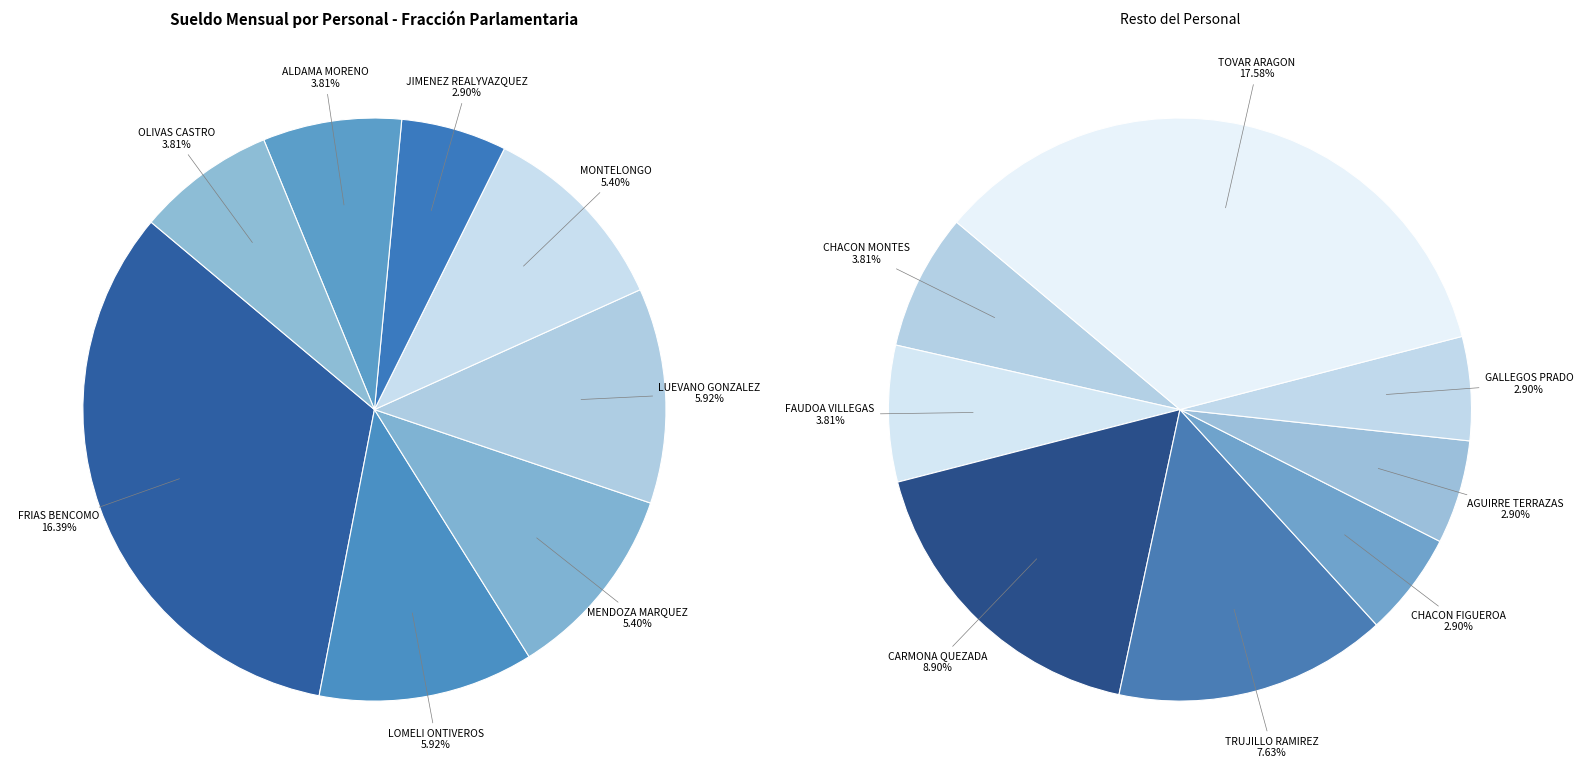

How many slices are in this pie chart?

16